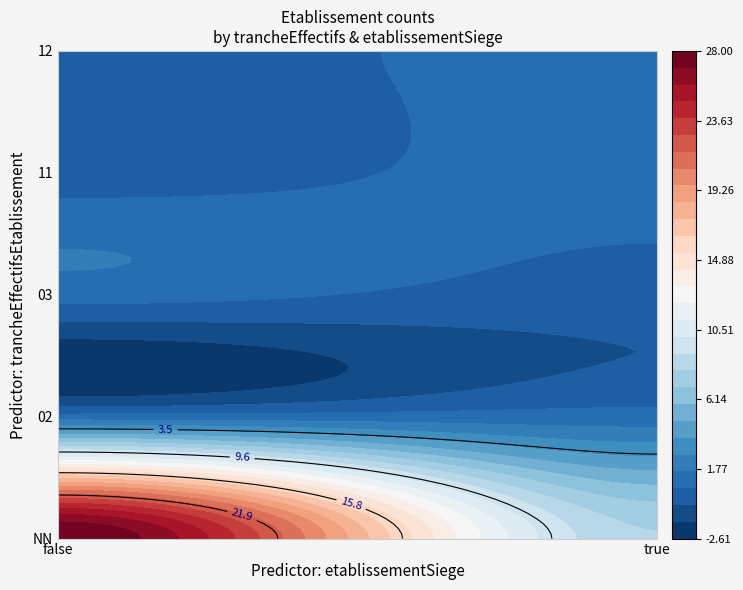

Rank the categories by value from highest to lowest.

NN_false, NN_true, 02_false, 02_true, 03_false, 11_true, 12_true, 03_true, 11_false, 12_false